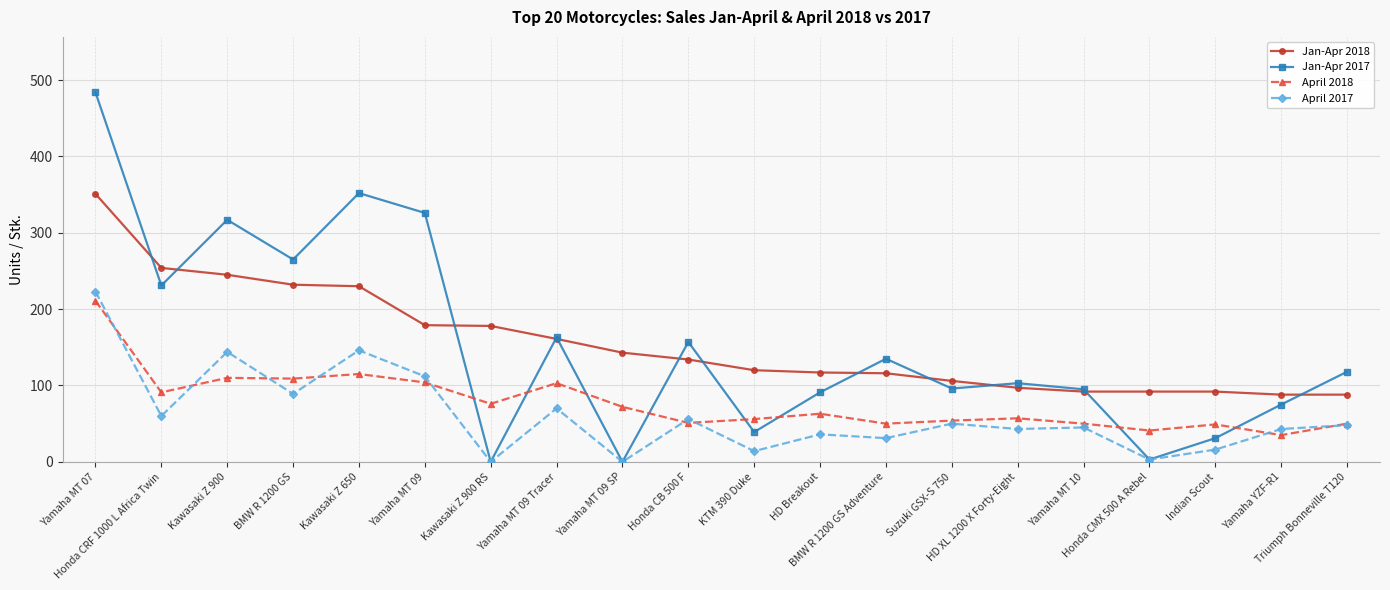

Which series has the widest spread of values?

Jan-Apr 2017